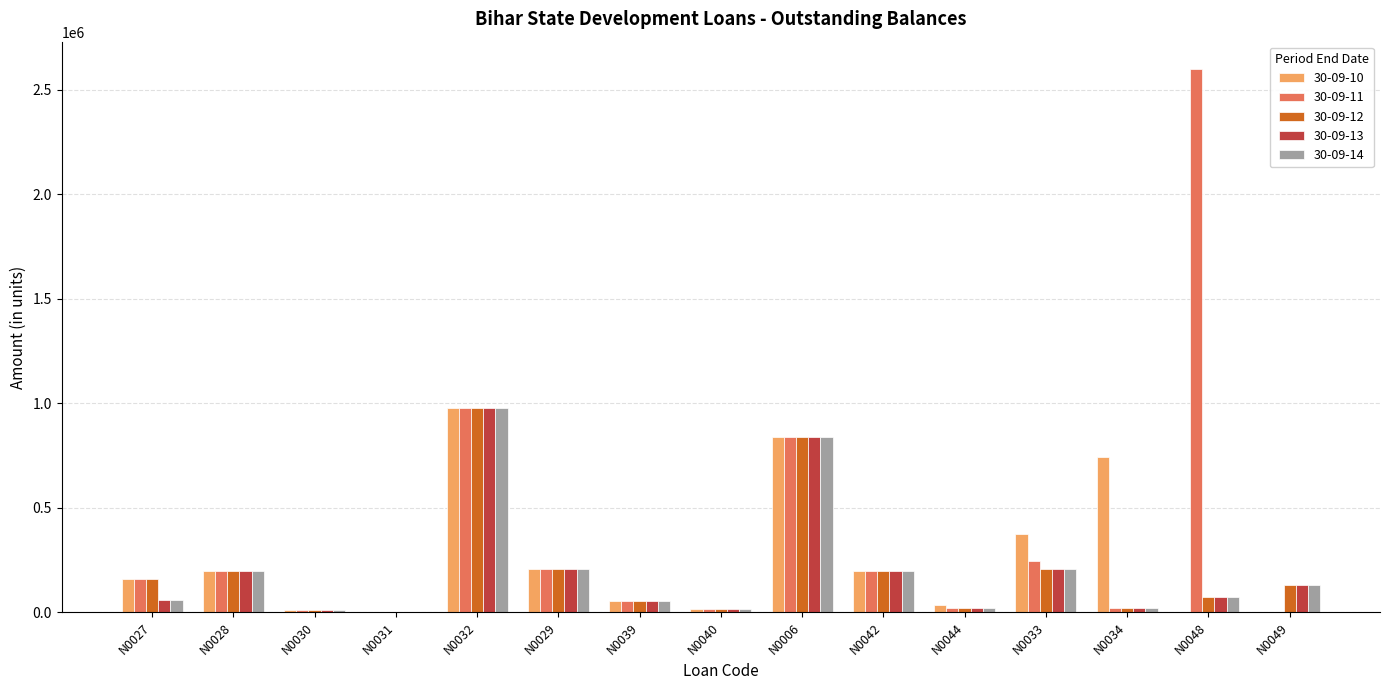

At which category is the sum across all series the highest?

N0032